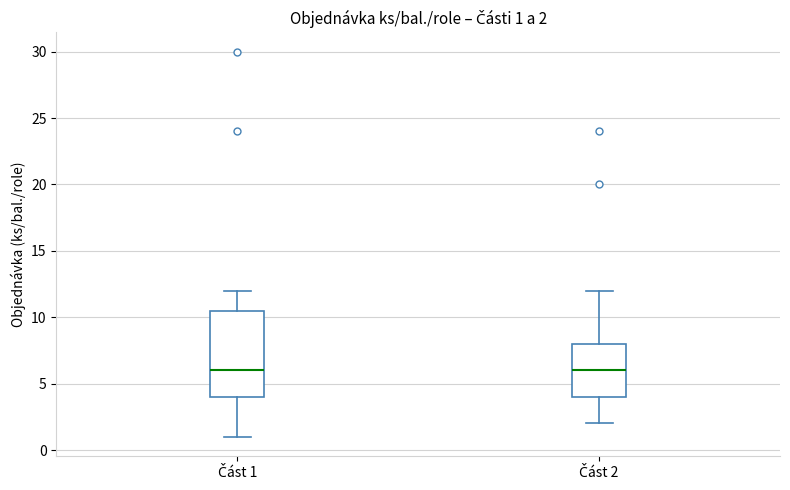

Comparing the boxes themselves (not the whiskers), which one is the tallest?

Část 1